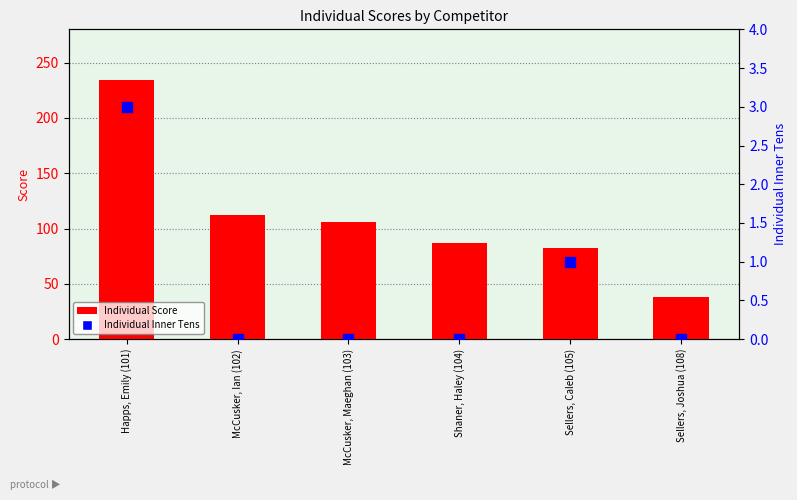

Count the Individual Inner Tens values in the range 0 to 1.

5